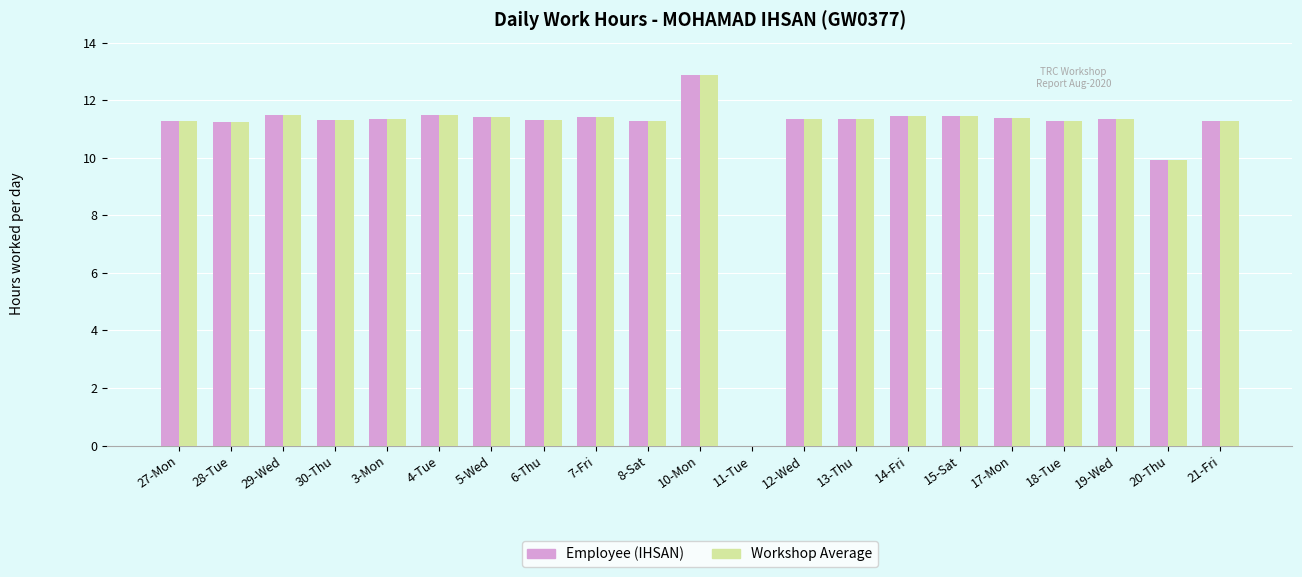

At which label is Employee (IHSAN) closest to 6?

20-Thu